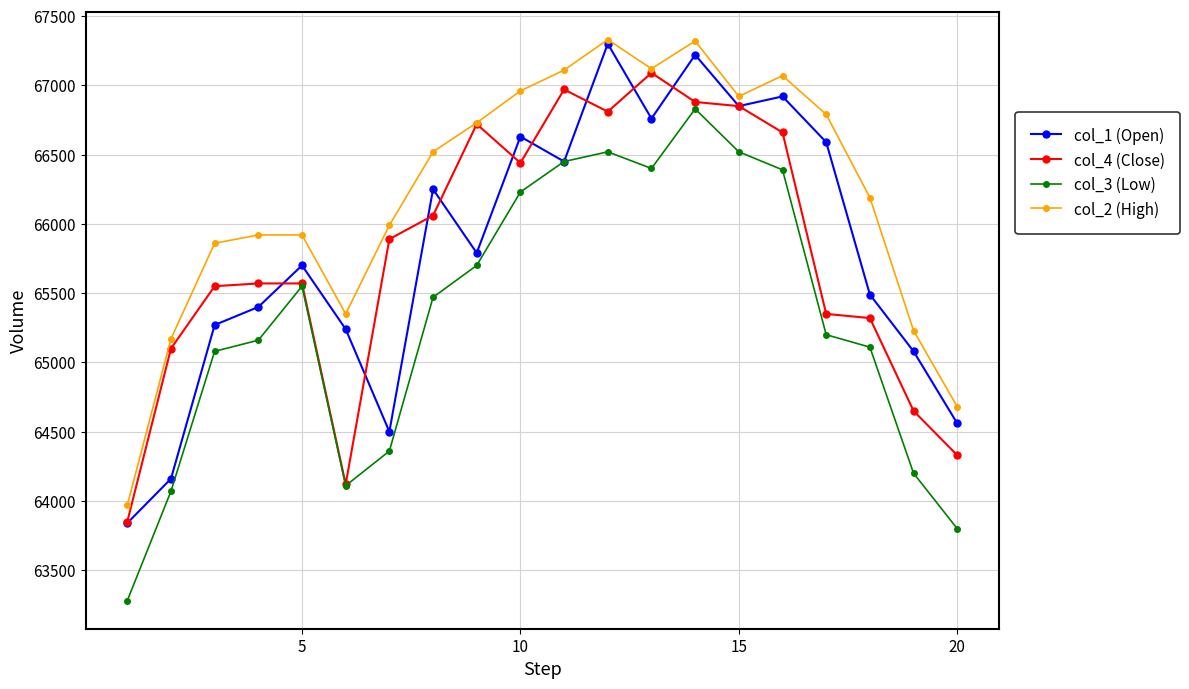

What is the value of the col_4 (Close) point at the 13th from the left?

67090